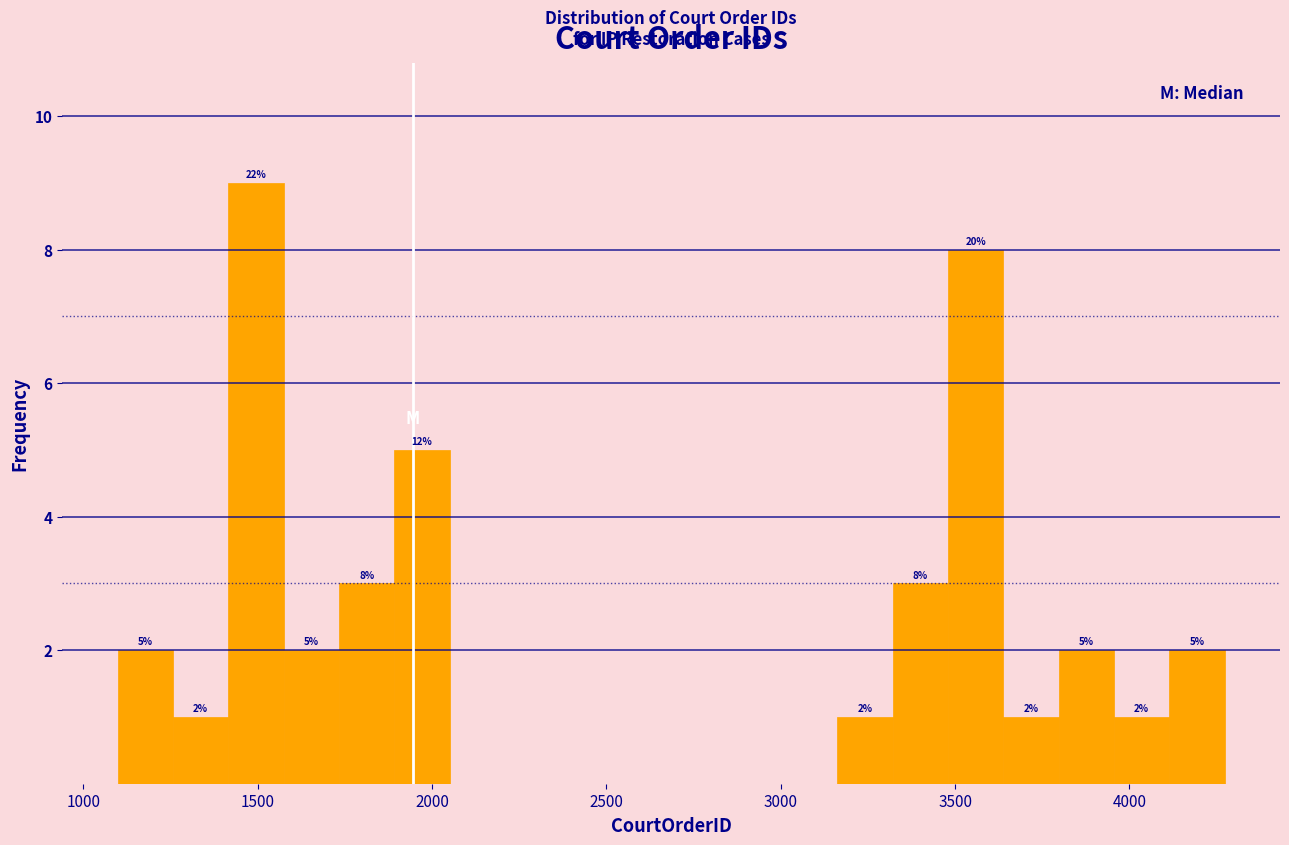

Around what value on the x-axis is the tallest bar? Give the approximate position of its centre, as read against the axis.

1500